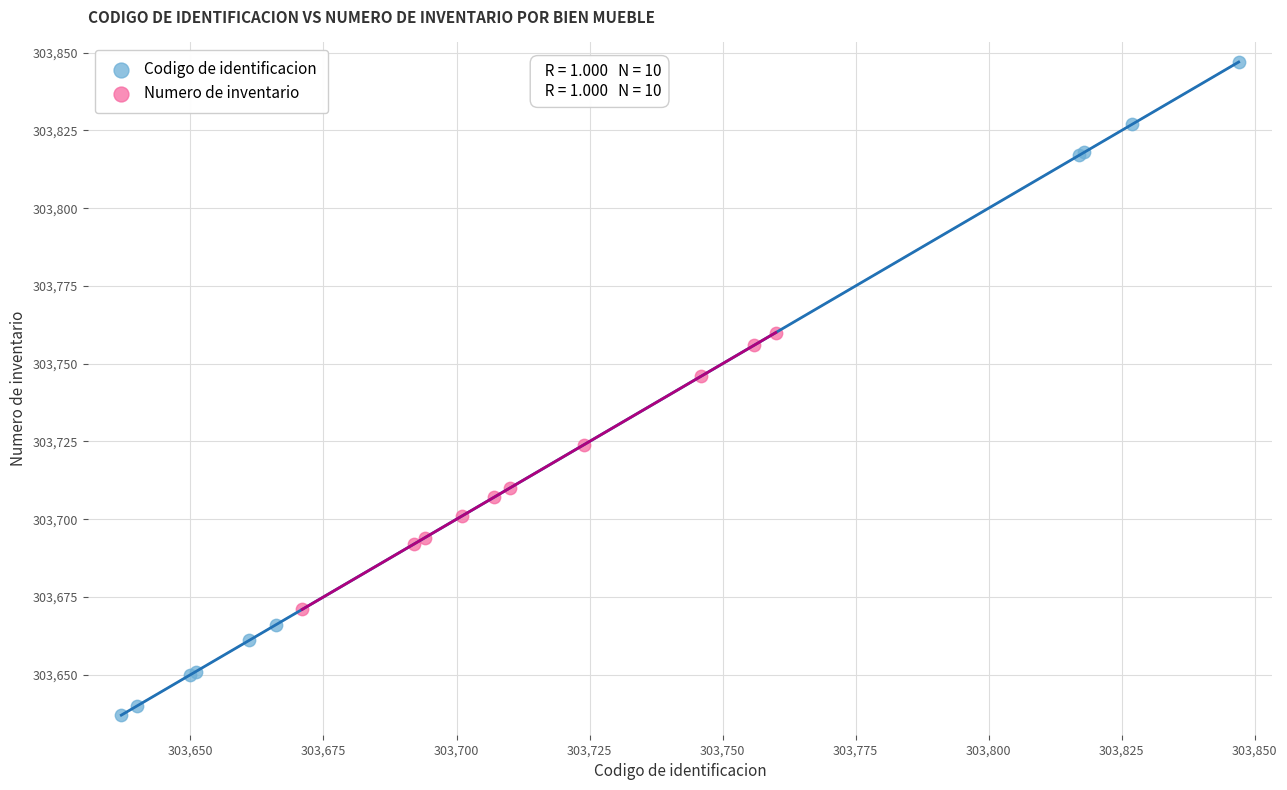

Which series contains the highest Y value?

Codigo de identificacion